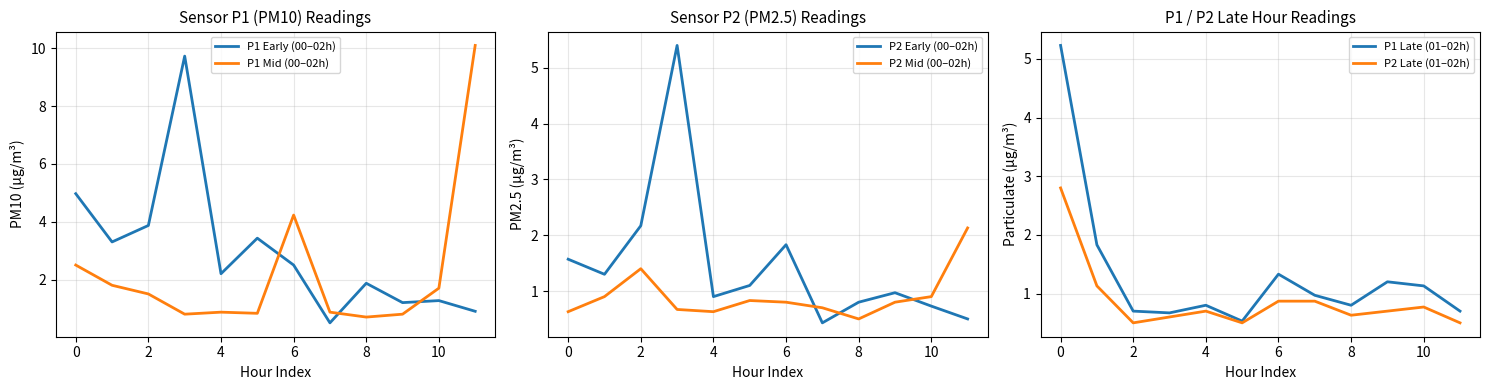

Which series has the largest total across all categories?

P1 Early (00–02h)